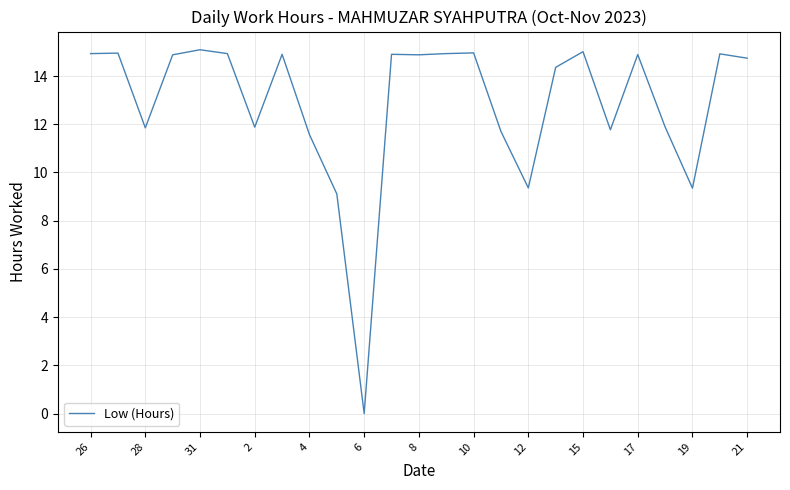

What is the greatest value displayed?

15.1